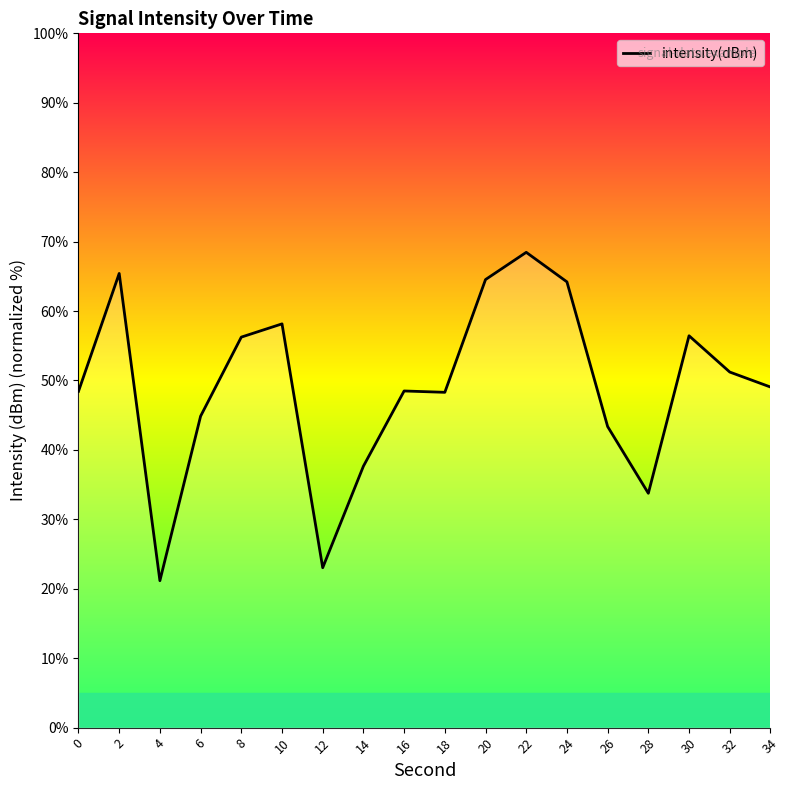

What is the sum of all values?

882.8